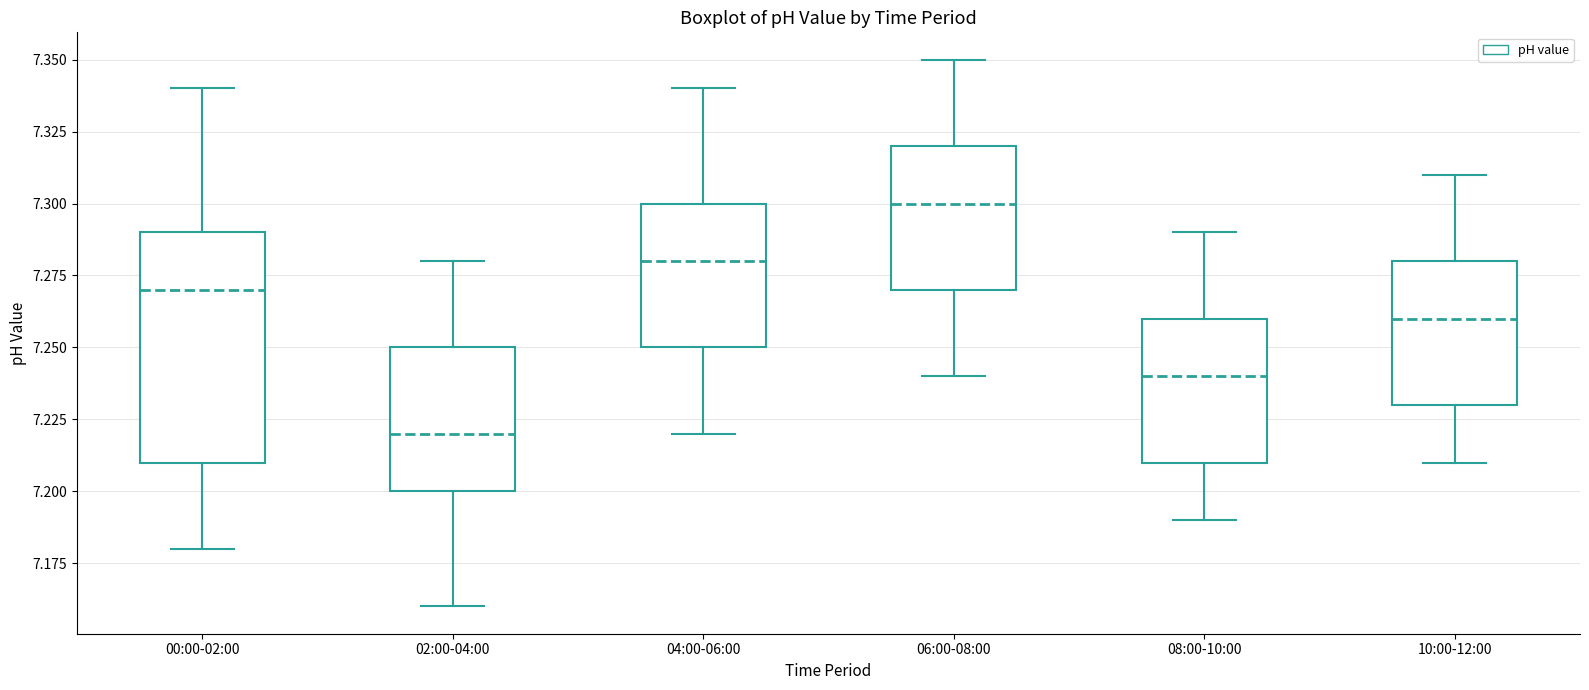

Which box is the tallest, from its lower edge to its upper edge?

00:00-02:00